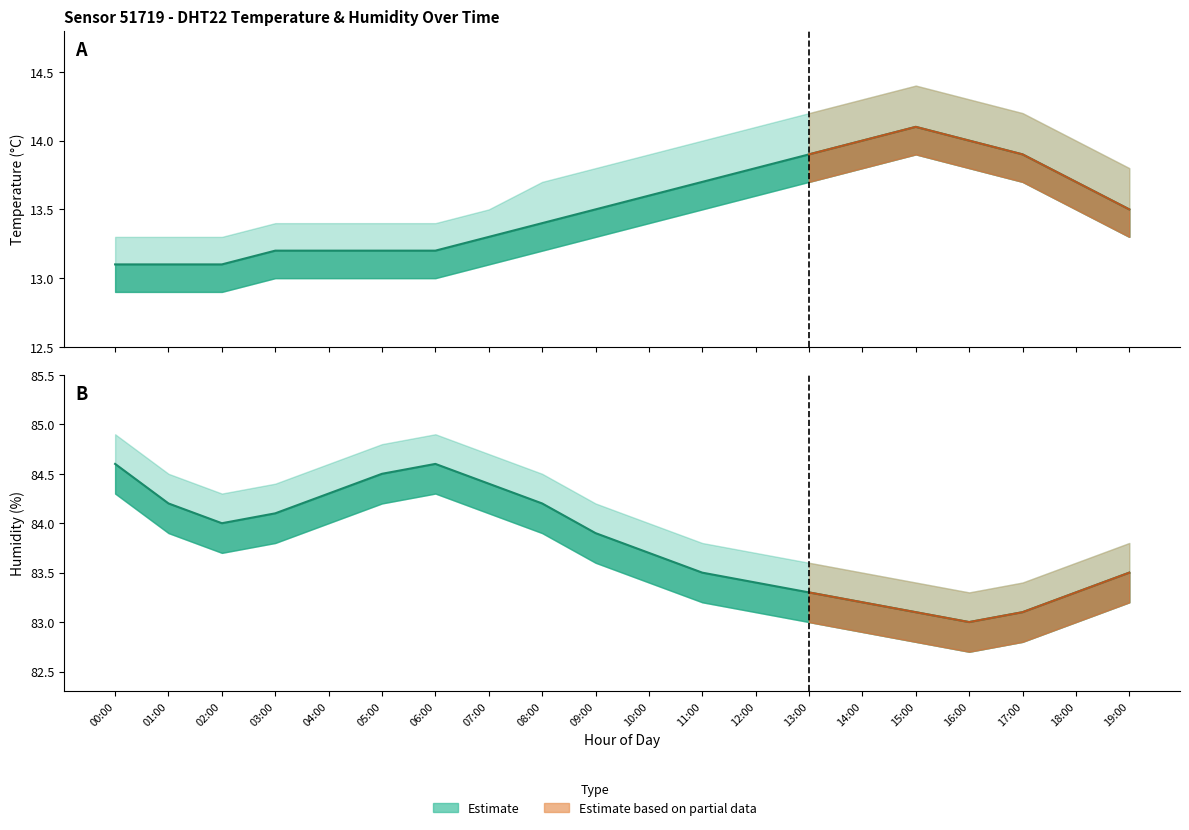

True or false: the data has more than 2 interior local peaks.

False